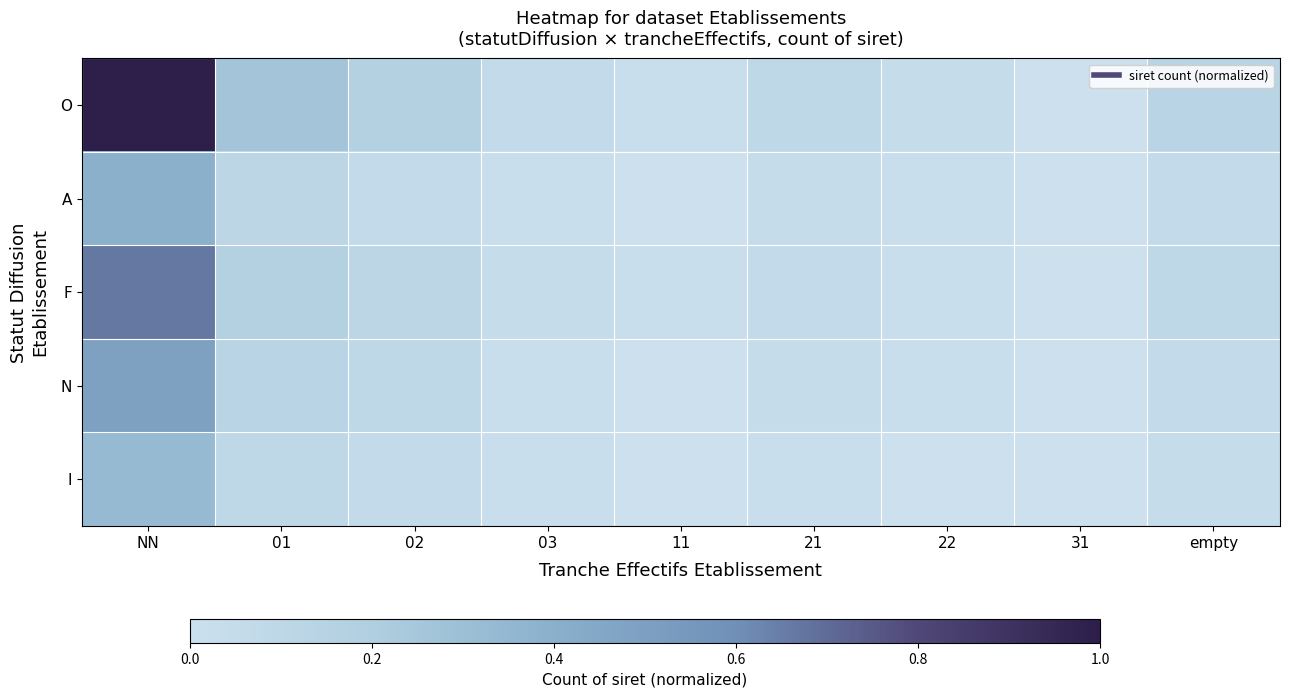

Reading left to right, list all the values displayed in this chart.

O: NN=1.0	01=0.3	02=0.2	03=0.1	11=0.0	21=0.1	22=0.0	31=0.0	empty=0.1
A: NN=0.4	01=0.1	02=0.1	03=0.0	11=0.0	21=0.0	22=0.0	31=0.0	empty=0.1
F: NN=0.7	01=0.2	02=0.1	03=0.0	11=0.0	21=0.1	22=0.0	31=0.0	empty=0.1
N: NN=0.5	01=0.1	02=0.1	03=0.0	11=0.0	21=0.0	22=0.0	31=0.0	empty=0.1
I: NN=0.3	01=0.1	02=0.1	03=0.0	11=0.0	21=0.0	22=0.0	31=0.0	empty=0.0